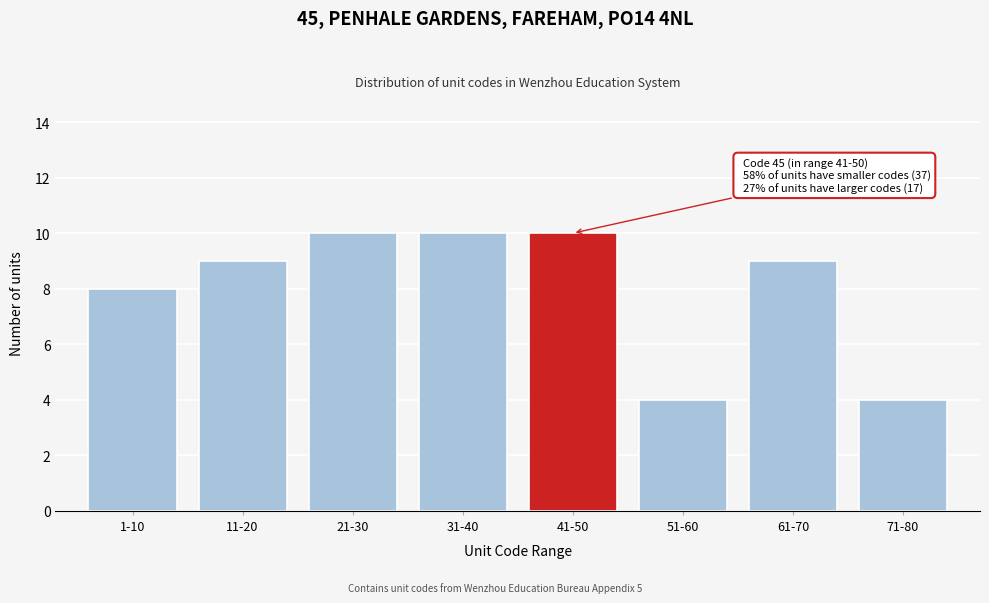

Reading left to right, what are all the values shown in this chart?

1-10=8	11-20=9	21-30=10	31-40=10	41-50=10	51-60=4	61-70=9	71-80=4